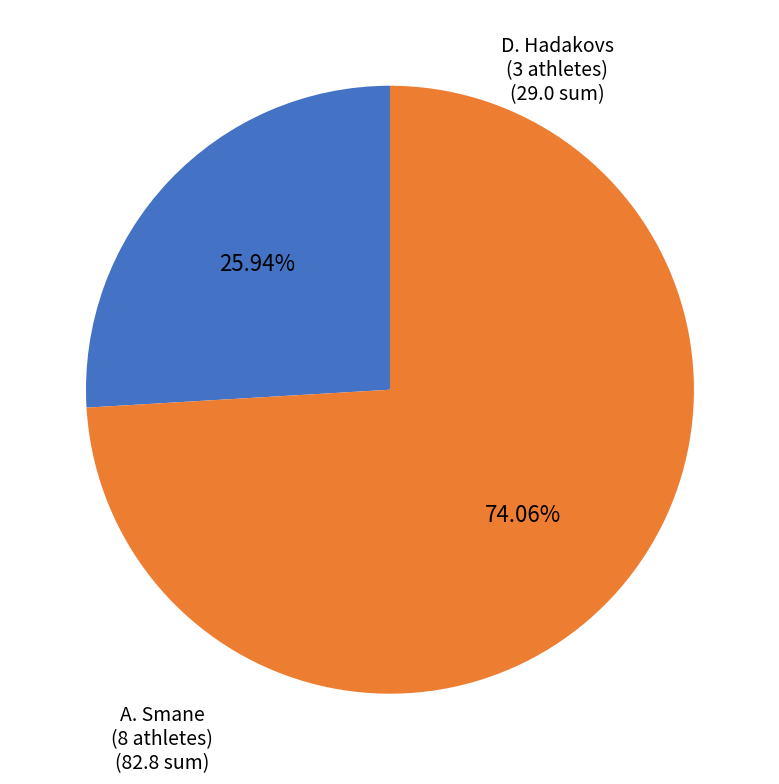

Between D. Hadakovs and A. Smane, which is larger?

A. Smane